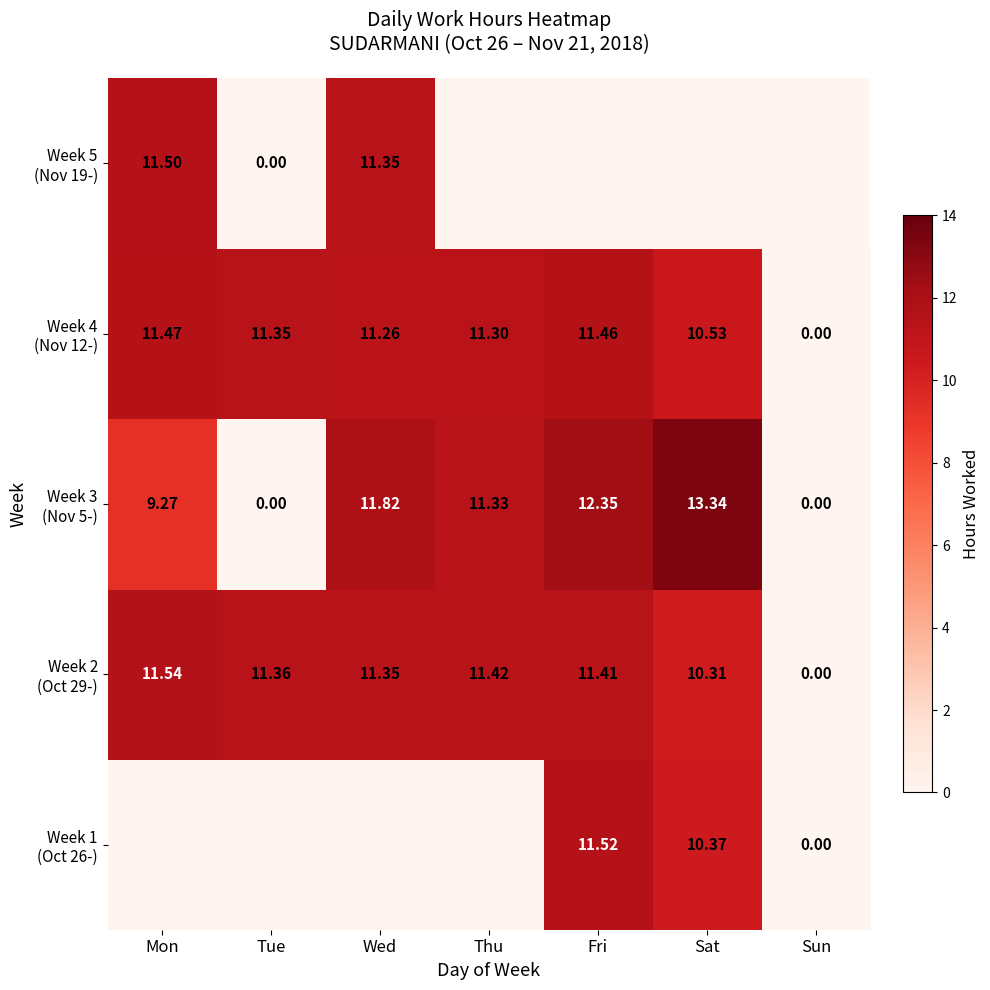

Which series has the widest spread of values?

Week 3 (Nov 5-)